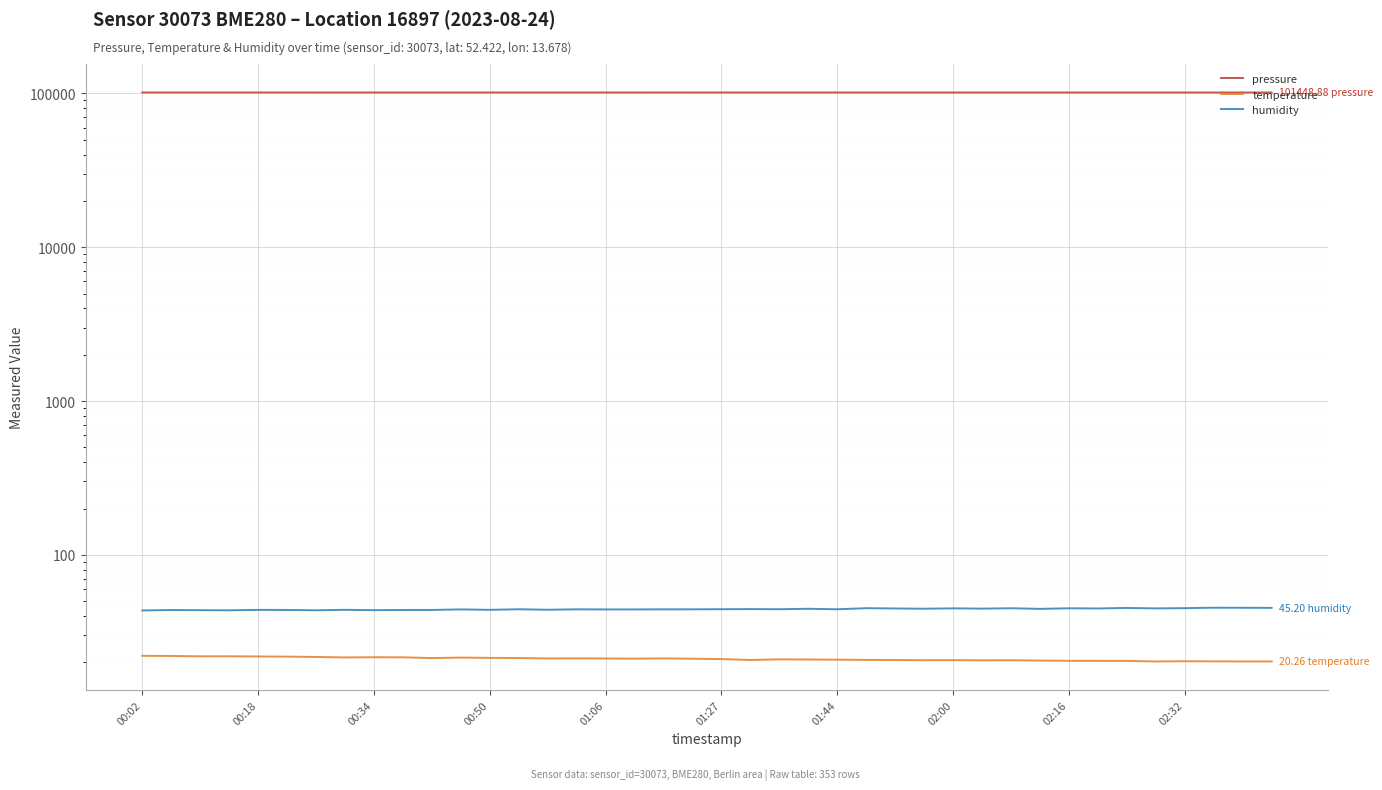

How many values in the humidity series exceed 44?

27